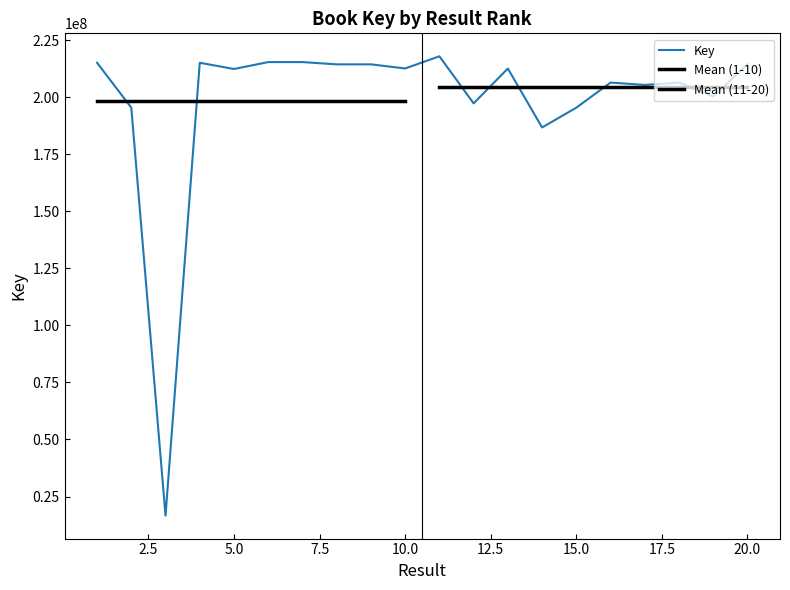

What is the greatest value displayed?

218014010